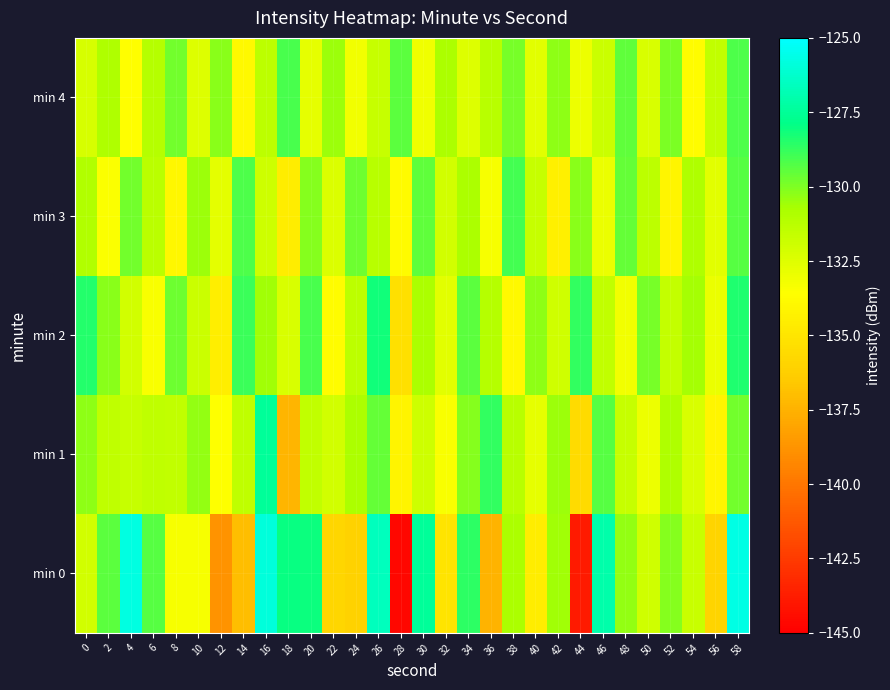

What is the maximum value shown in the chart?

-125.7